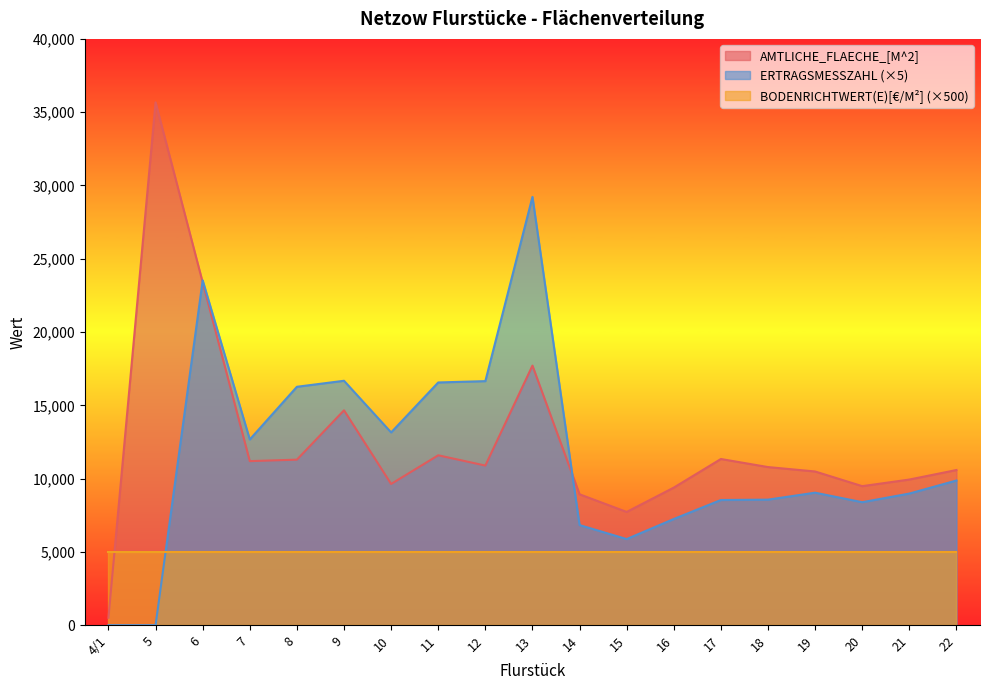

How many lines are shown in the chart?

3